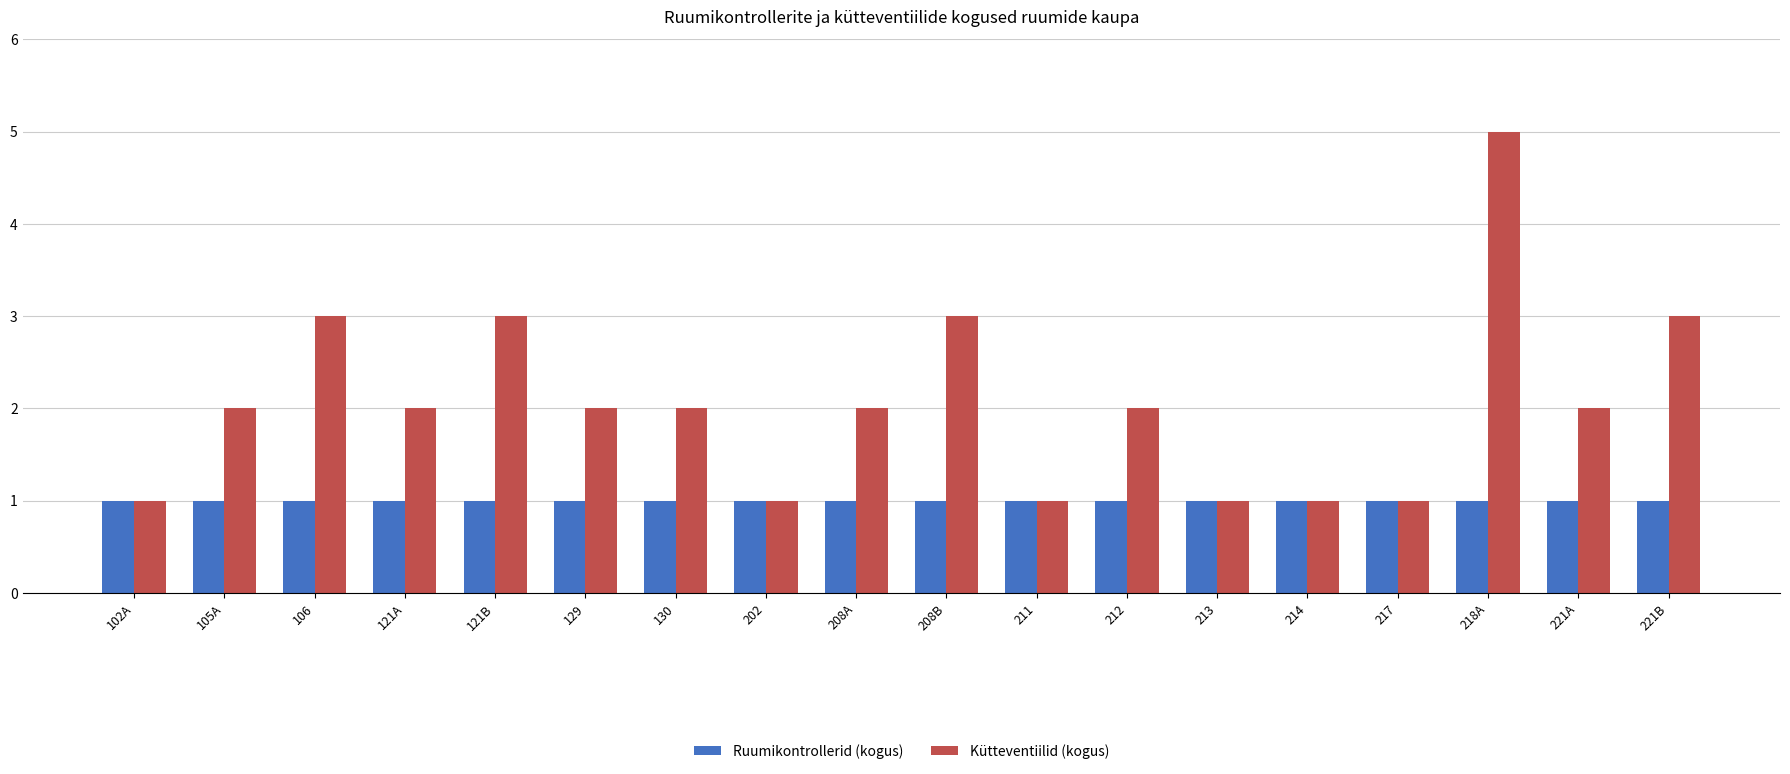

Which category has the highest value across all series?

218A